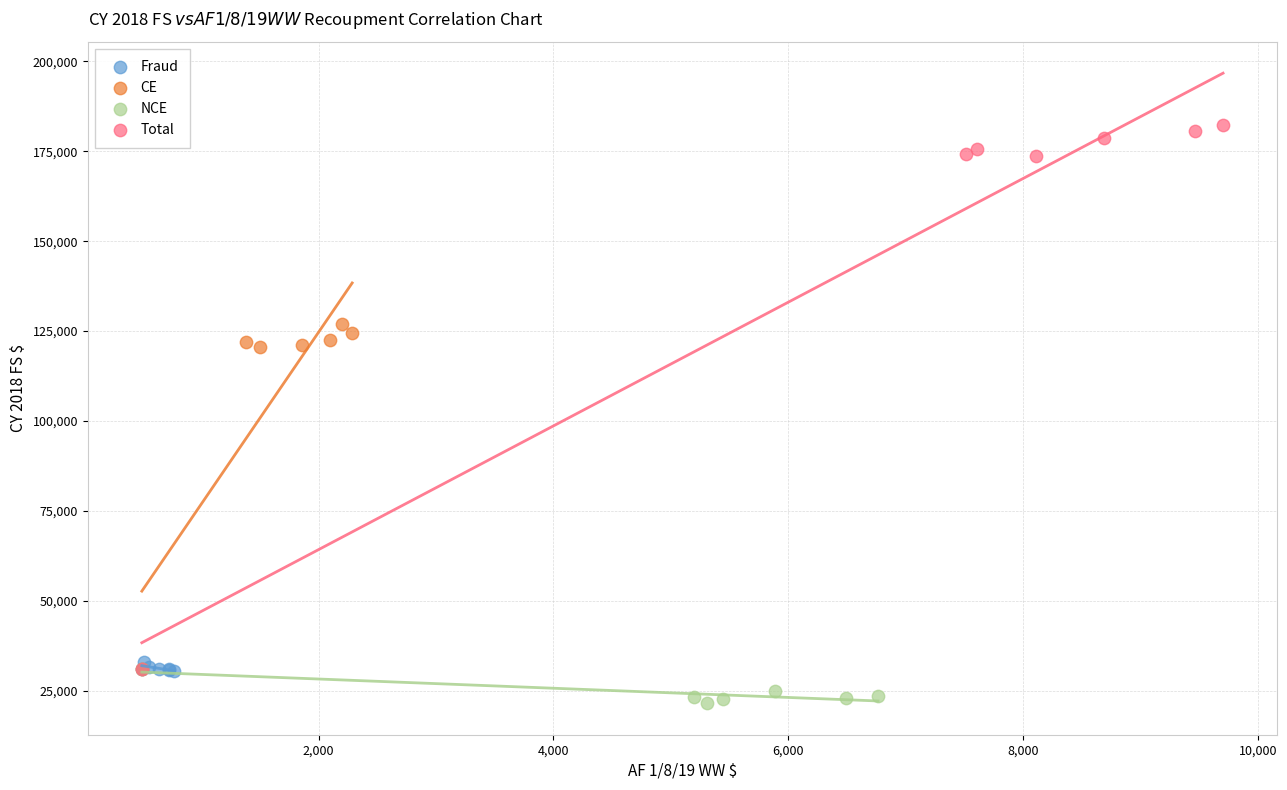

Which series reaches the minimum Y coordinate?

NCE